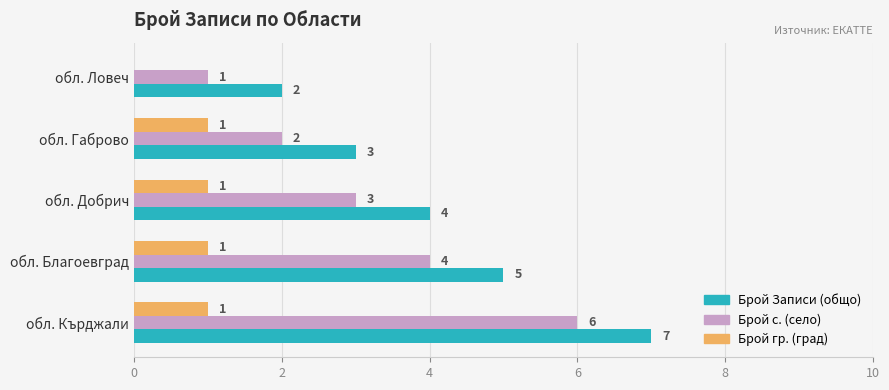

What is the total value across all series at обл. Благоевград?

10